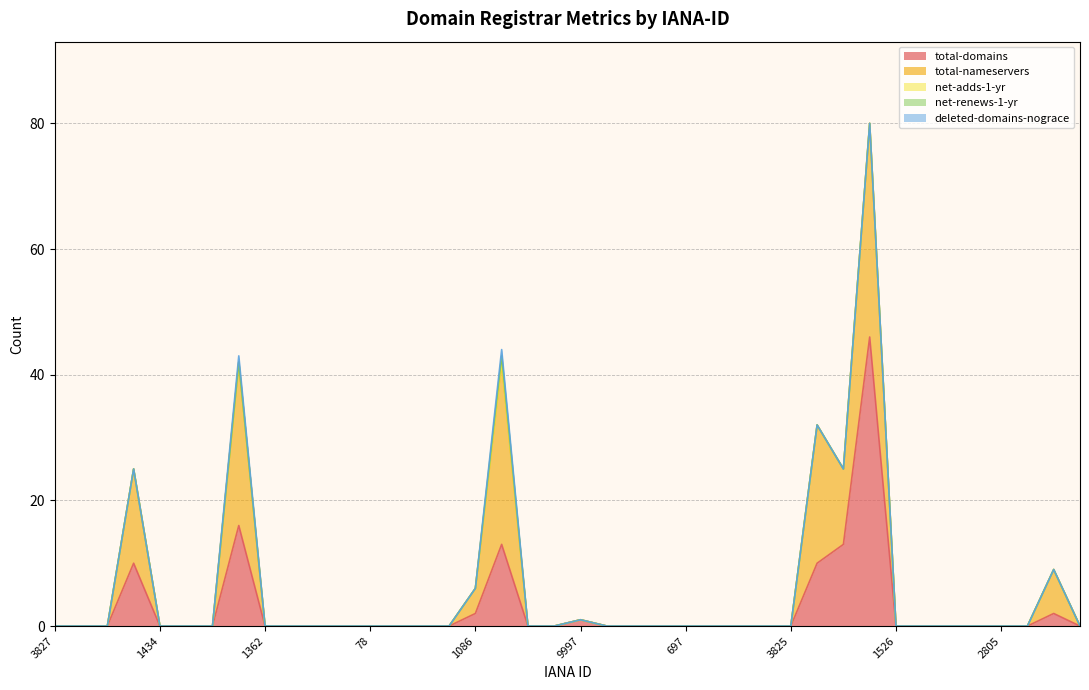

What is the label of the 7th point from the left?

628